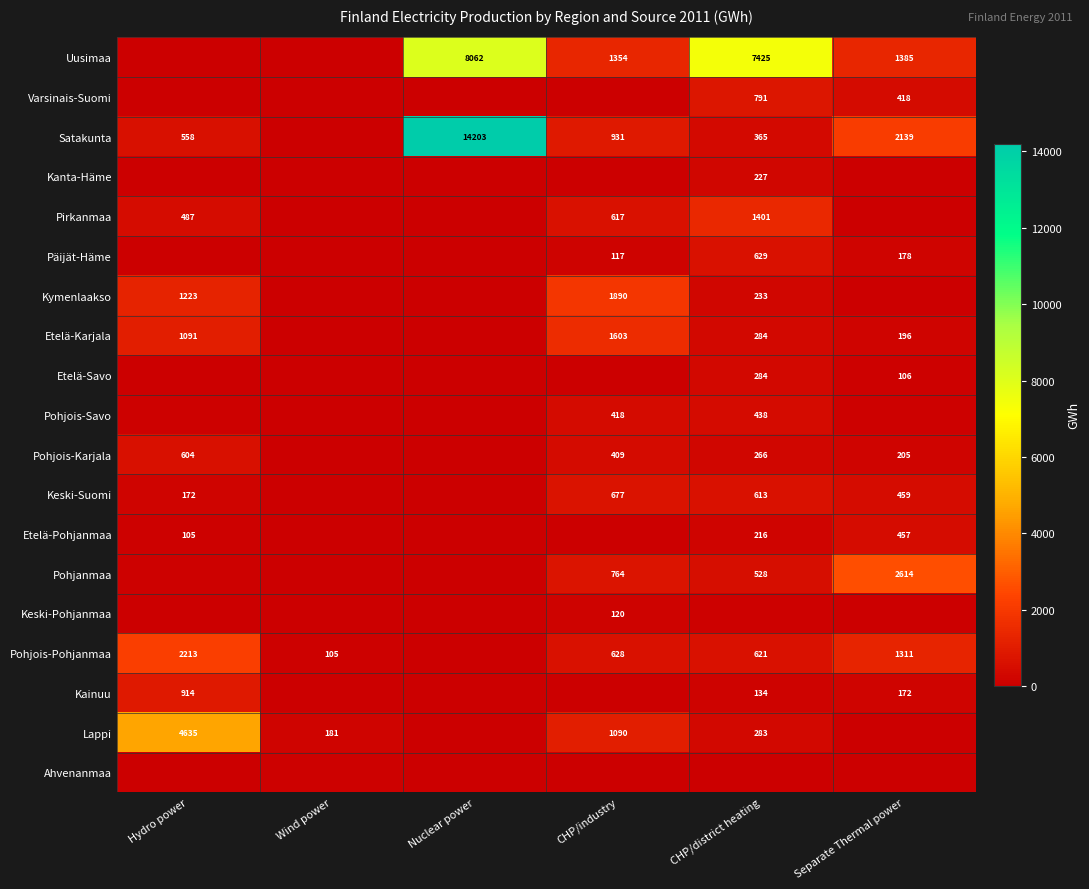

True or false: Uusimaa has a value of 2189 at Separate Thermal power.

False